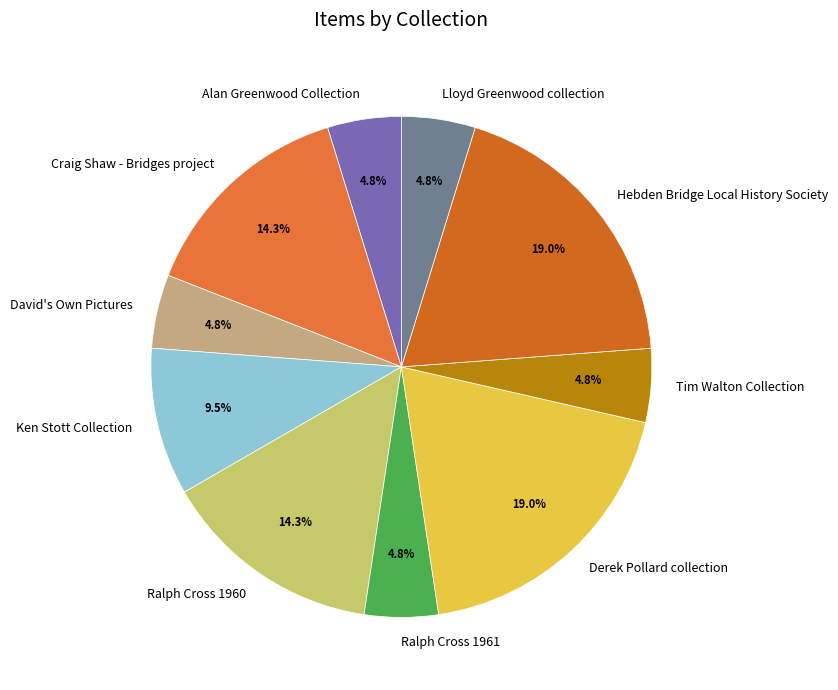

Is there any slice that represents more than half of the pie?

No